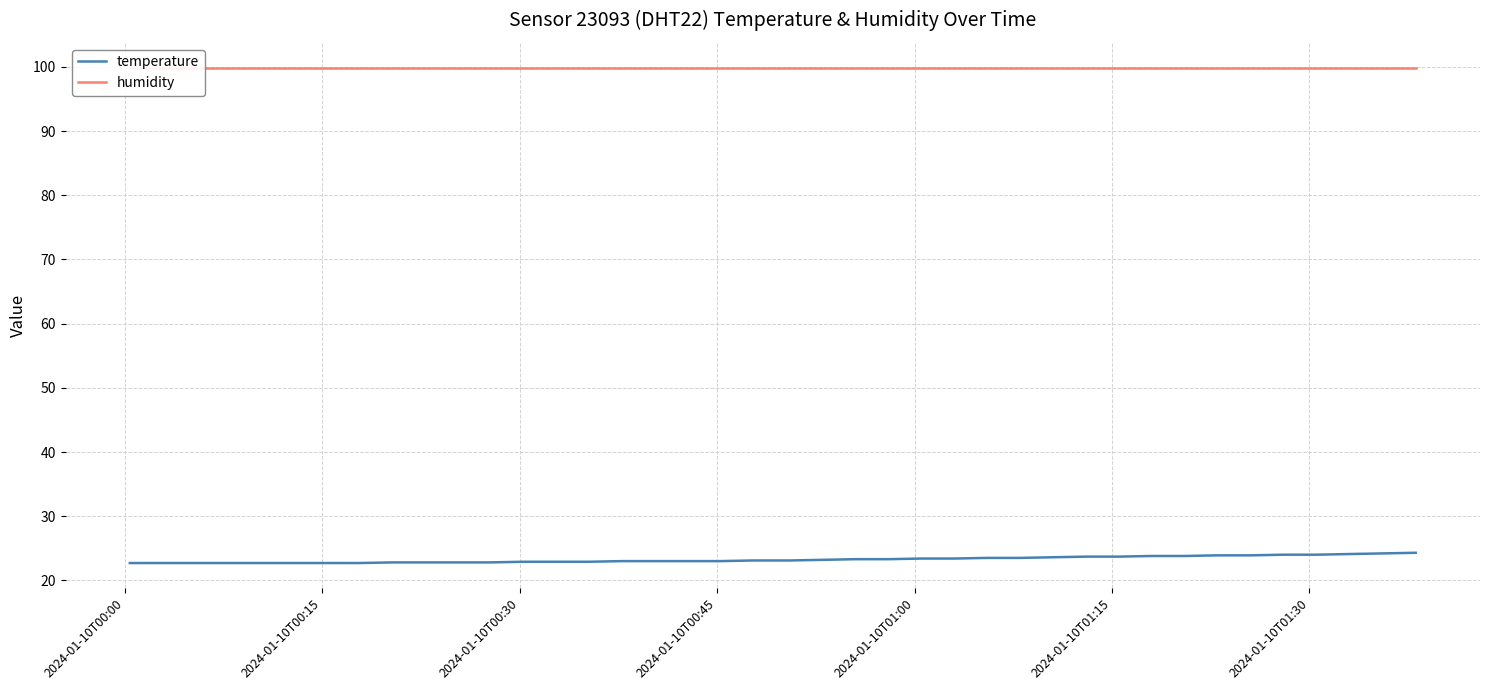

How many lines are shown in the chart?

2